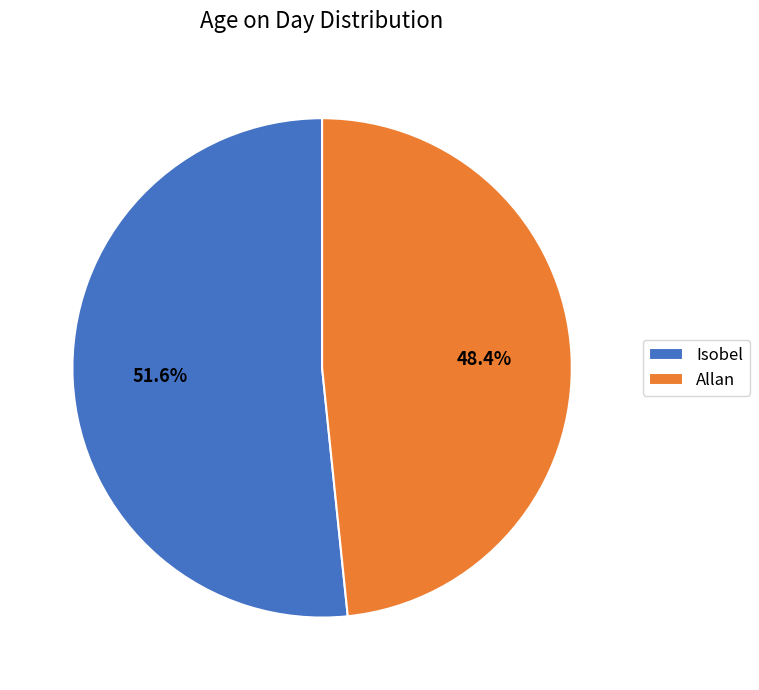

The Allan slice represents 35% of the pie. True or false?

False